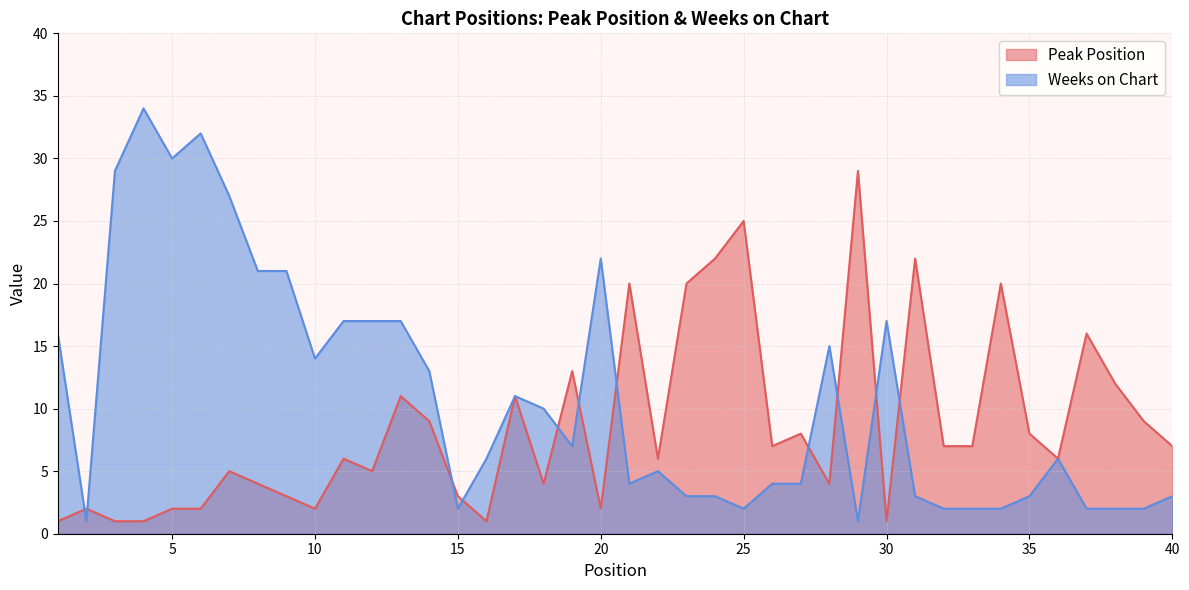

Which has a higher value, 14 or 30?

14